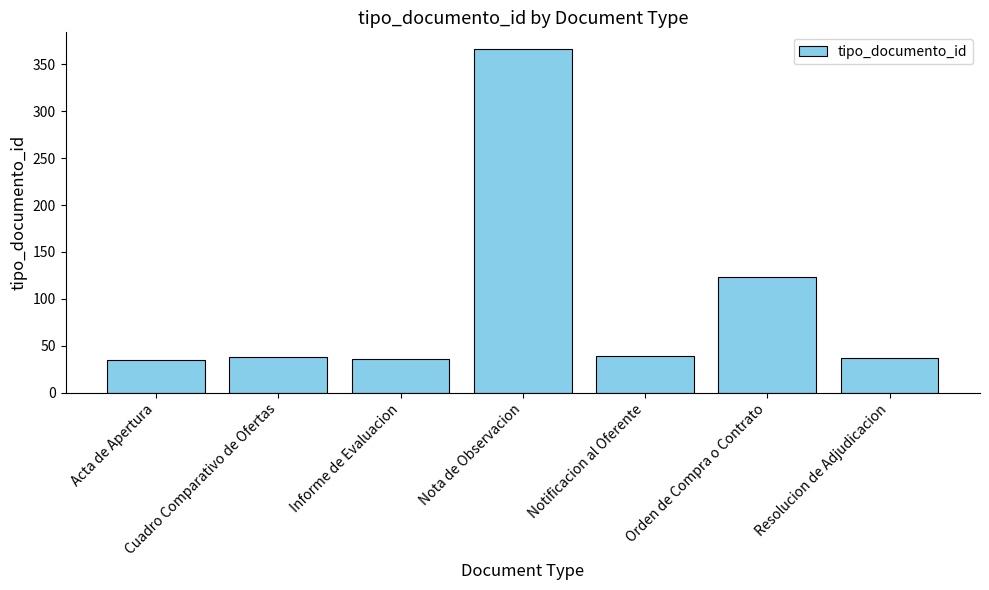

What is the value of the 4th bar from the left?

366